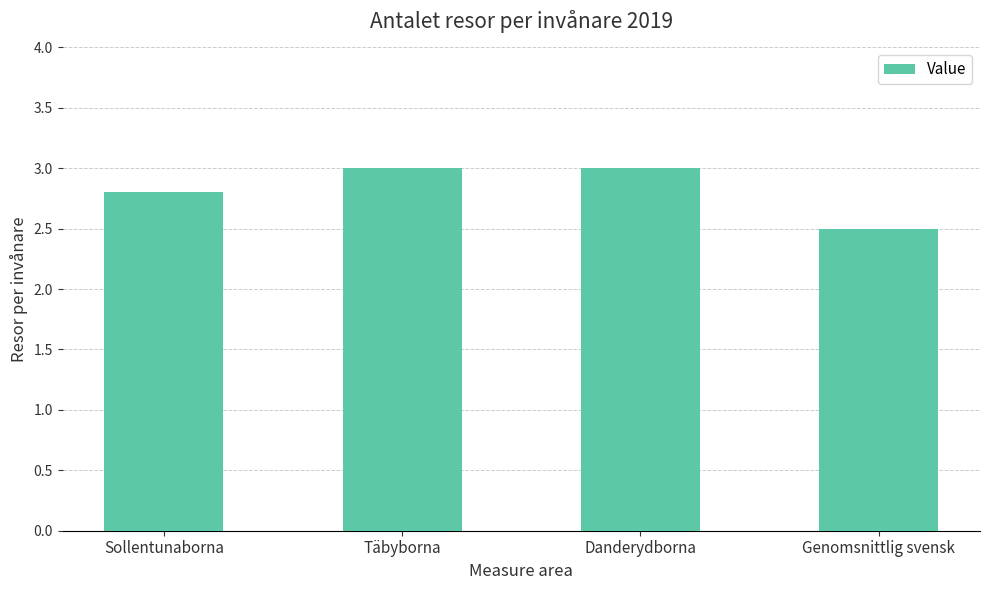

Count the number of categories in the chart.

4